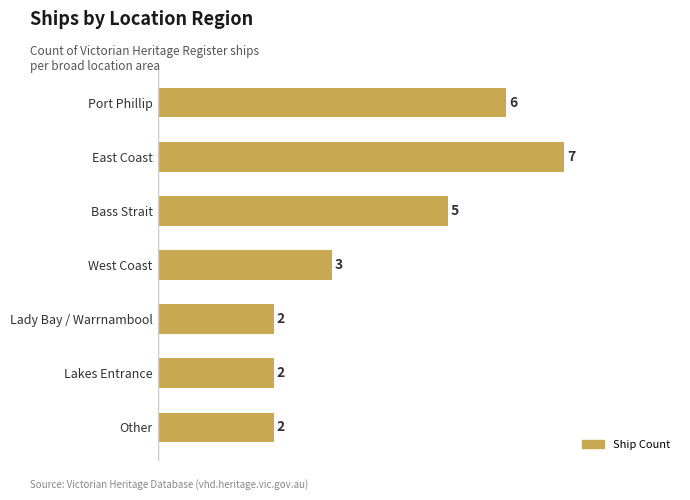

How many values are between 2 and 6?

6